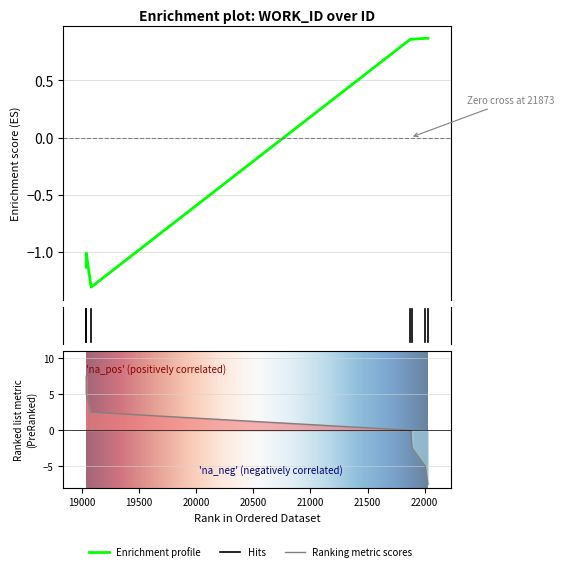

How many data points are less than 0?

3